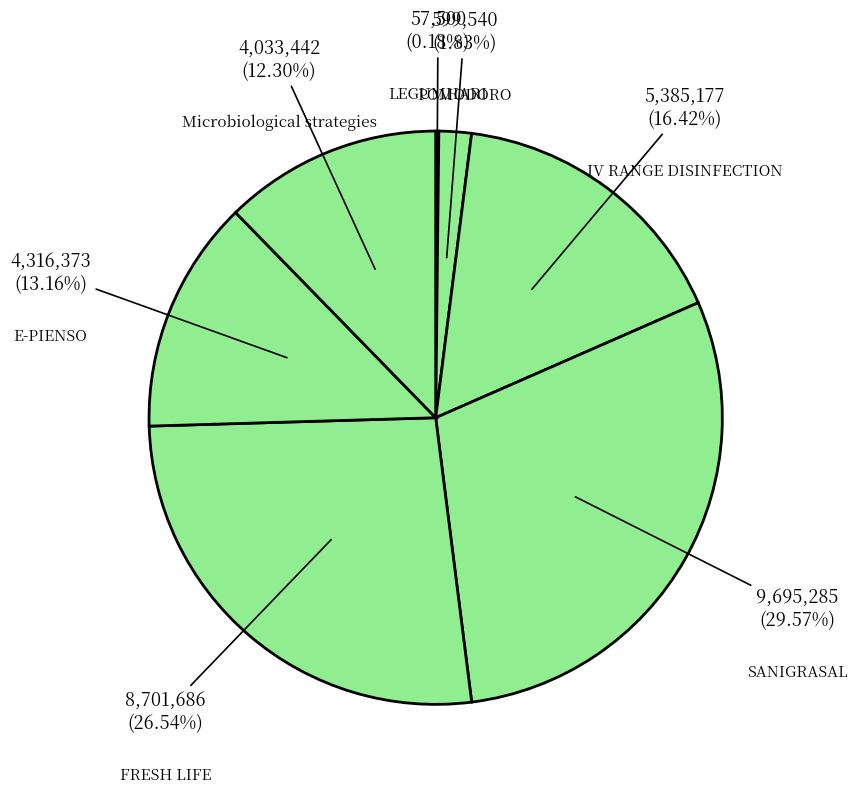

What is the smallest slice in the pie chart?

LEGUMHARI